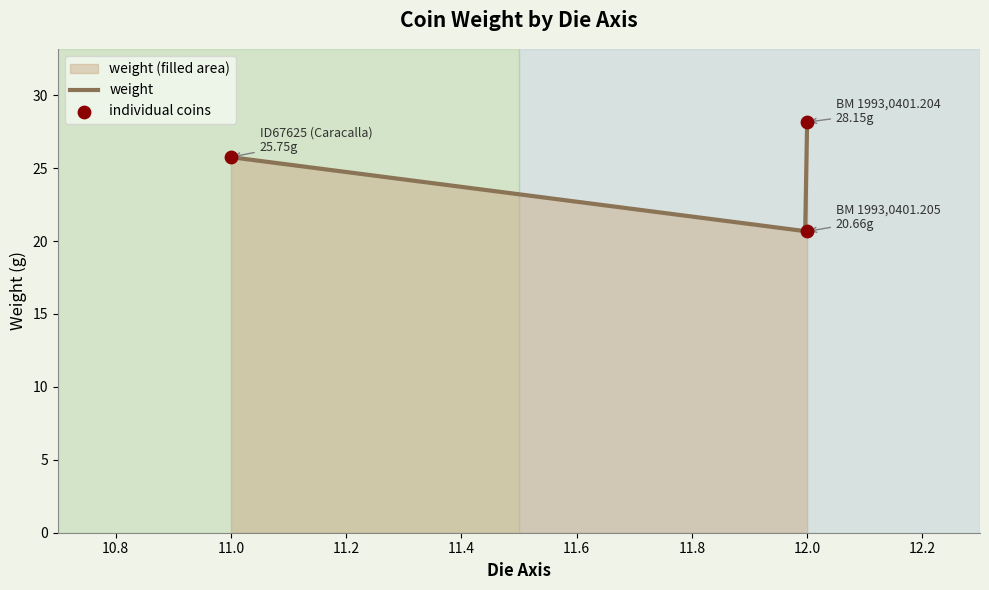

What is the change in value from 11 to 12?

+2.4